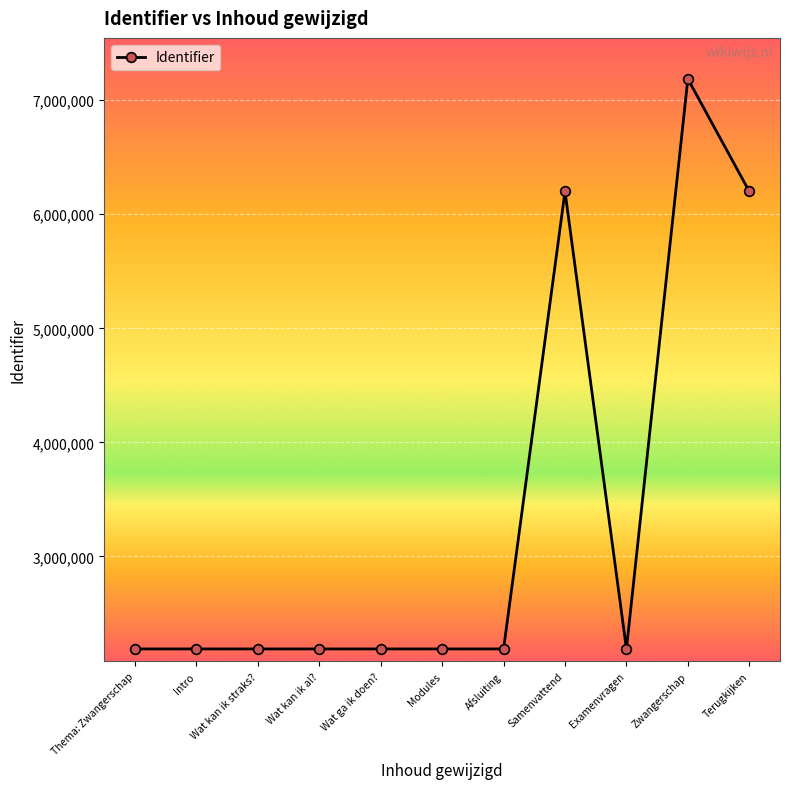

True or false: there are more than 1 points higher than both neighbors.

True